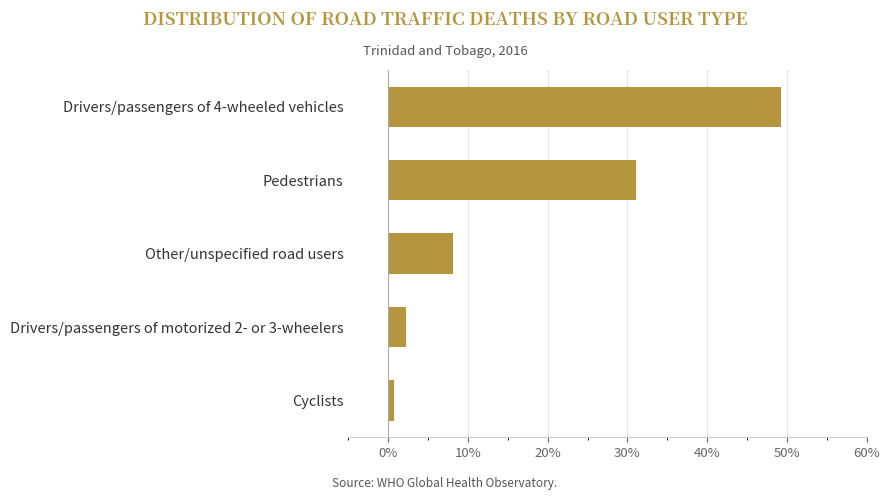

Reading top to bottom, extract all data points from this chart.

49.3	31.1	8.1	2.2	0.7